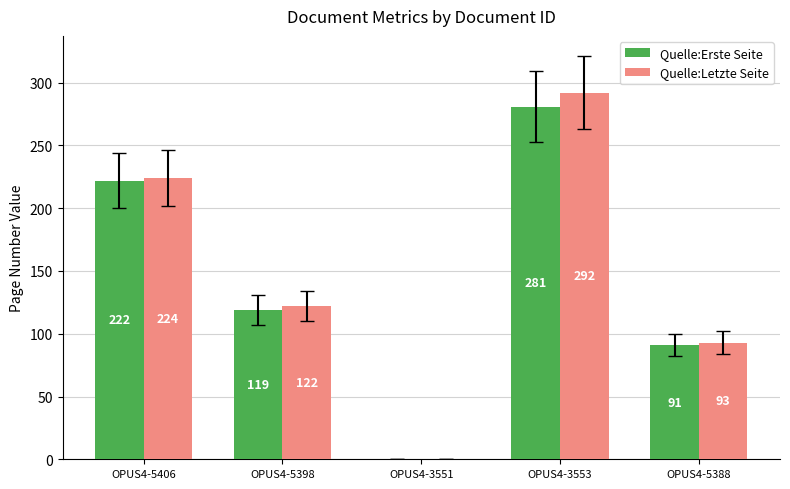

What is the maximum value shown in the chart?

292